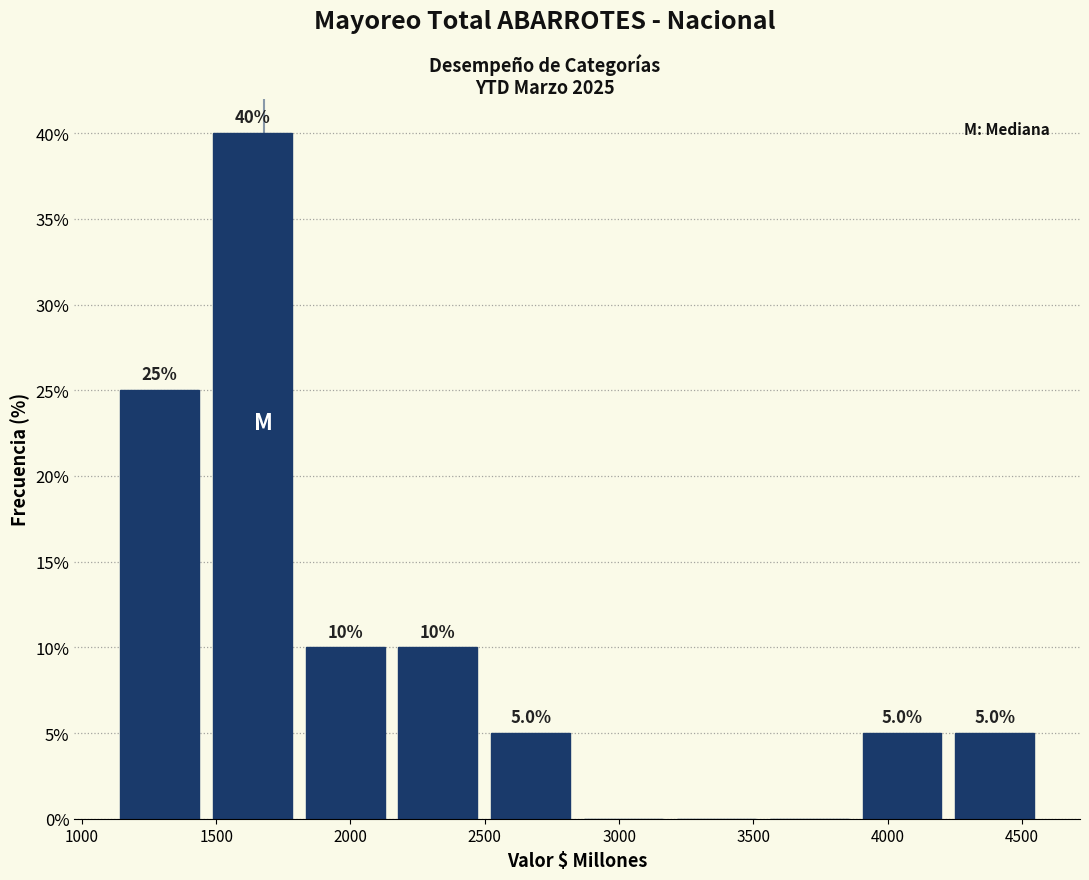

Which range on the x-axis has the tallest bar?

1450 to 1800